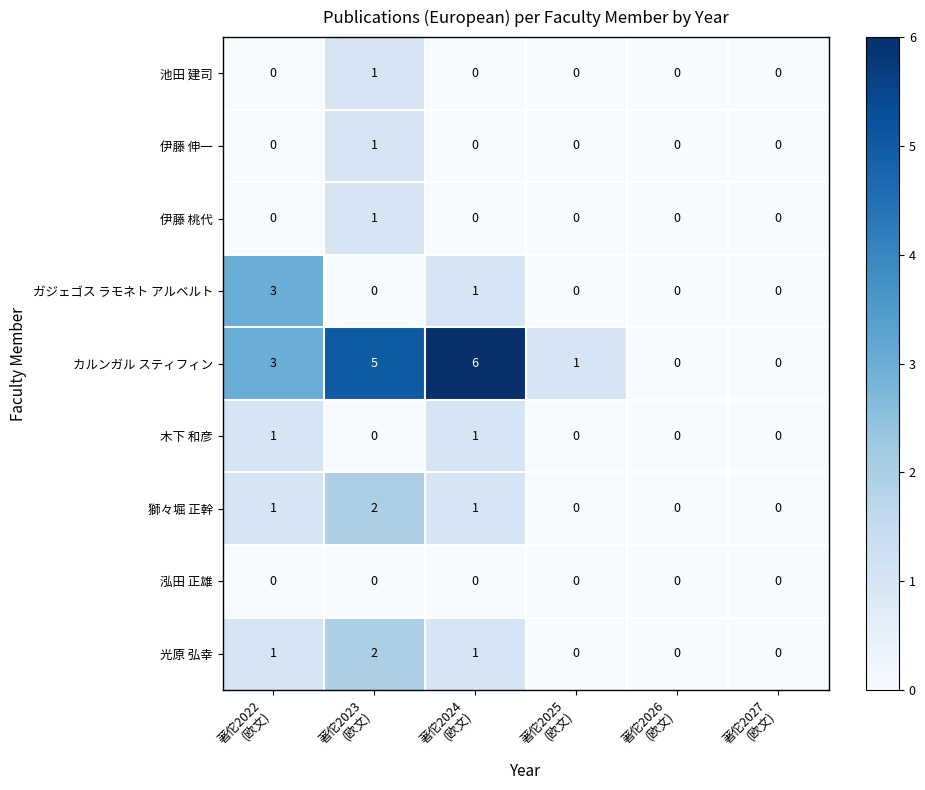

How many positive values does the 池田 建司 series have?

1